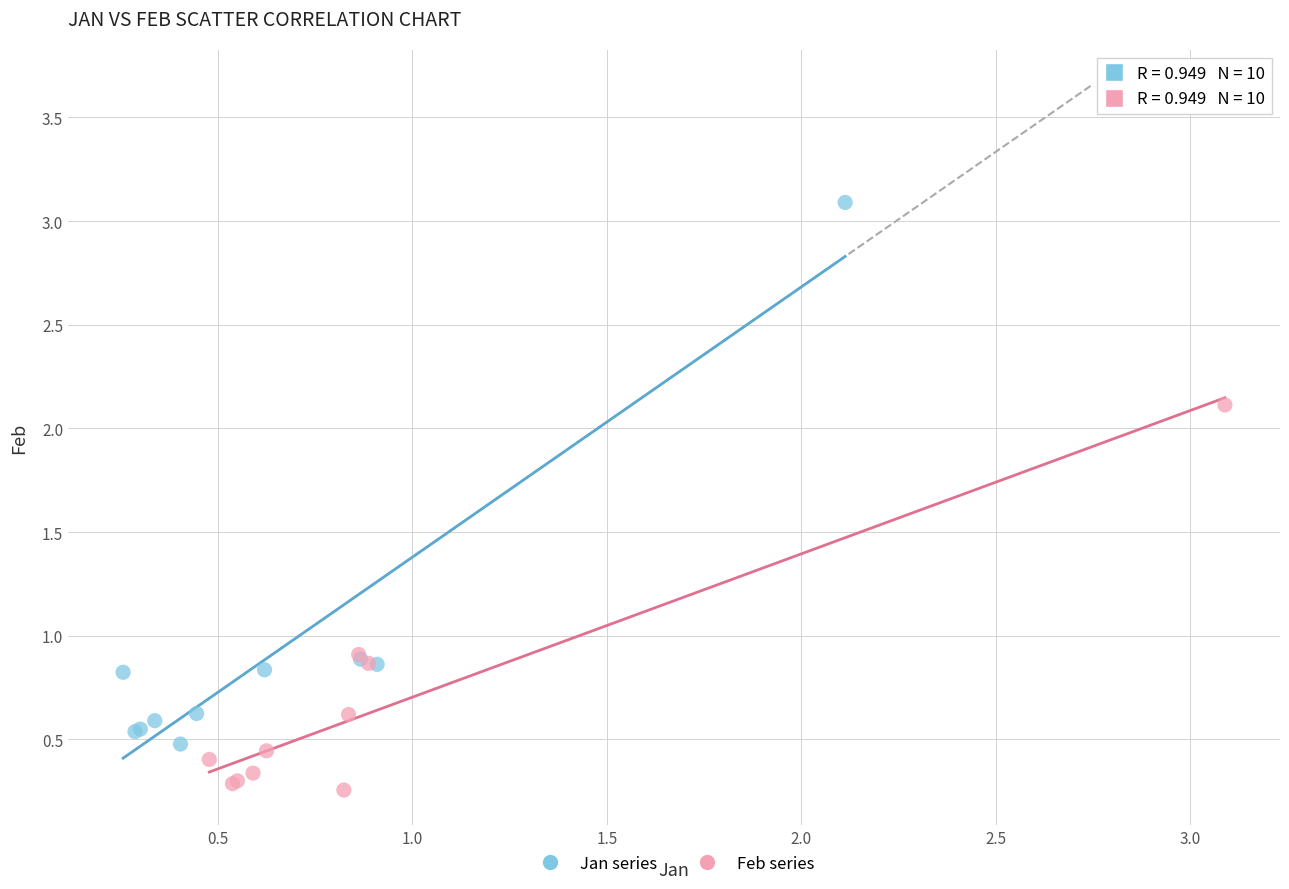

Which series reaches the maximum Y coordinate?

Jan series